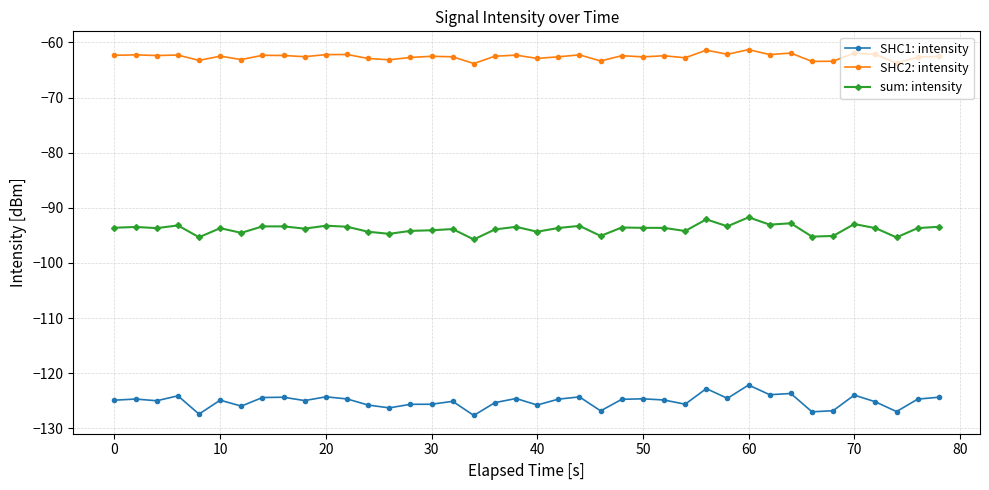

Rank the series by their maximum value, from lowest to highest.

SHC1: intensity, sum: intensity, SHC2: intensity